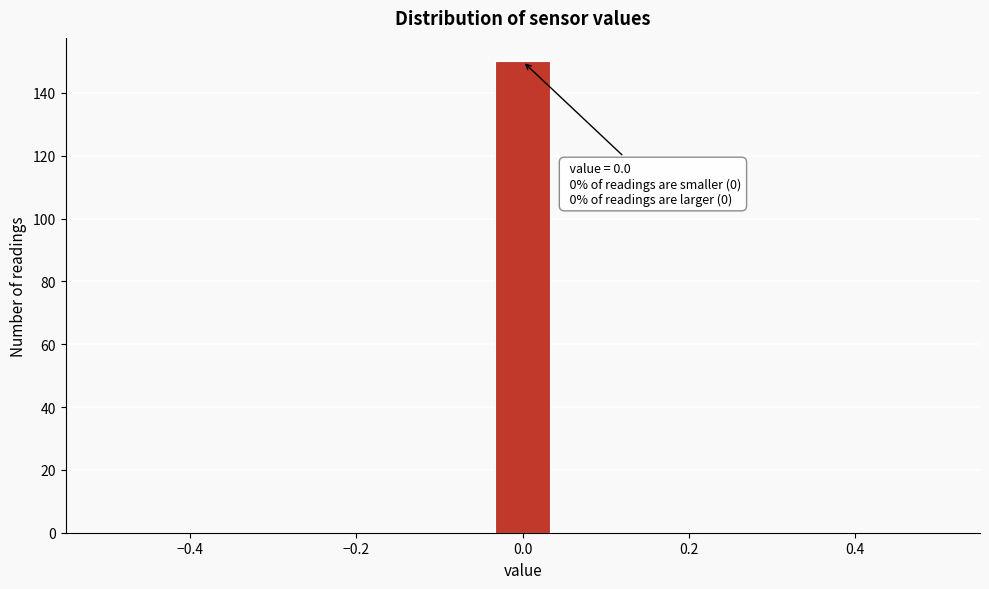

Around what value on the x-axis is the tallest bar? Give the approximate position of its centre, as read against the axis.

0.00